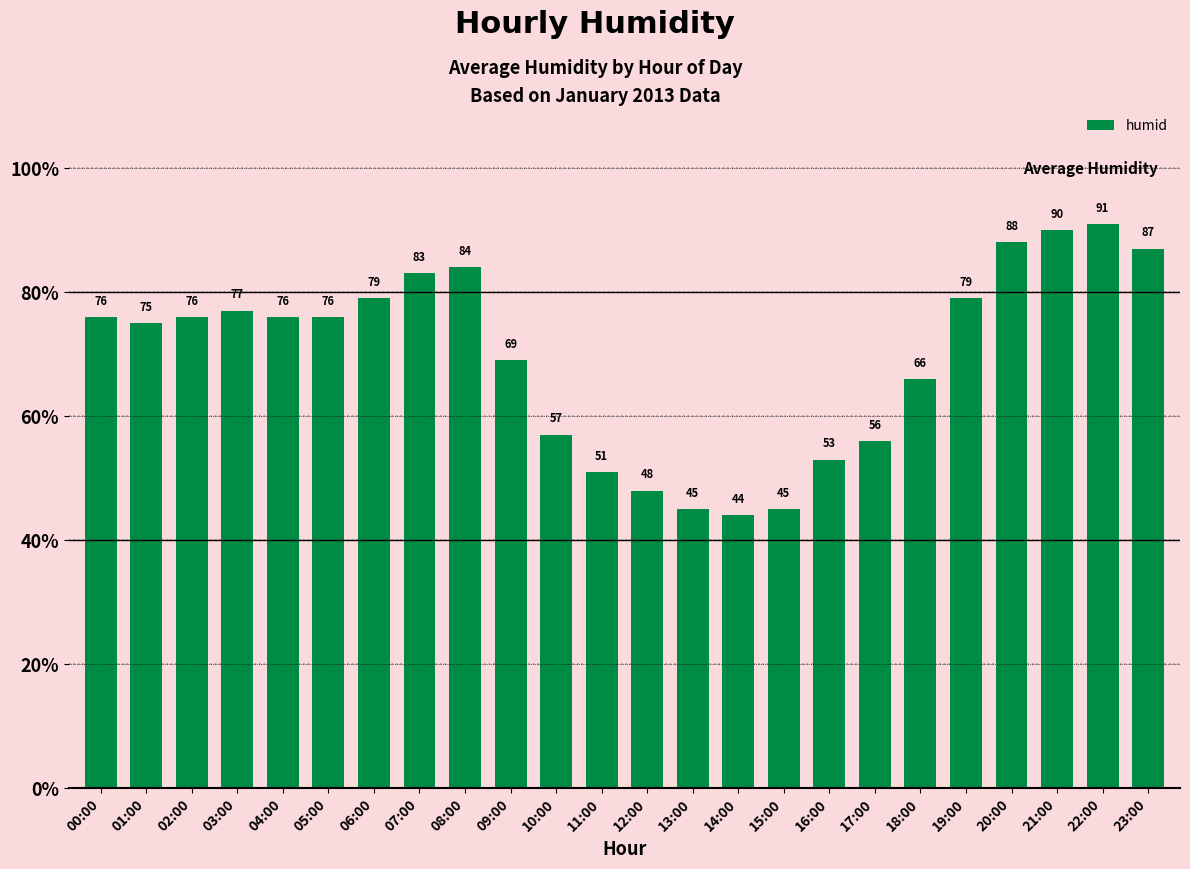

What is the label of the 8th bar from the left?

07:00